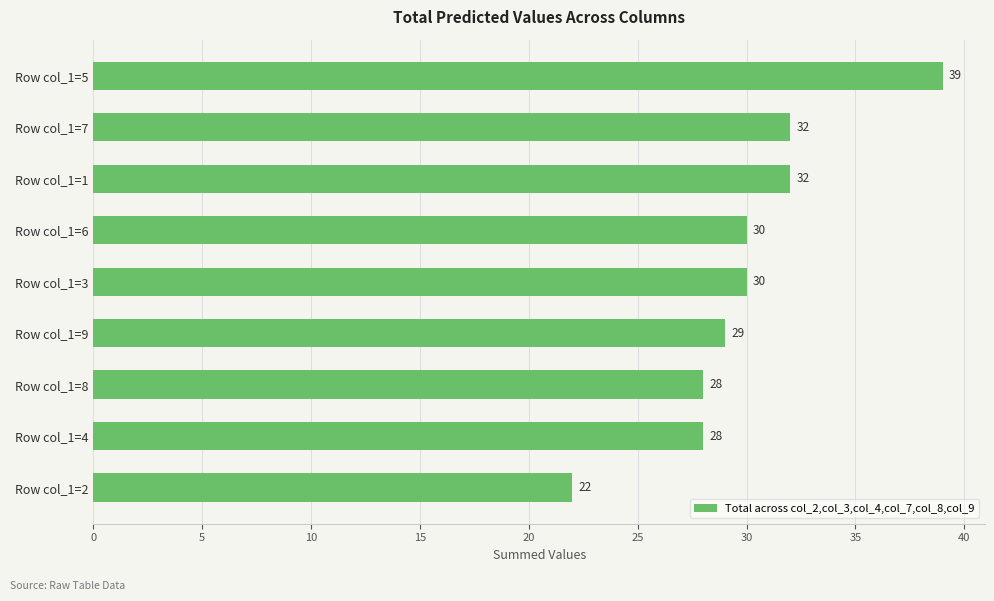

What value does the data have at Row col_1=1, to the nearest 10?

30